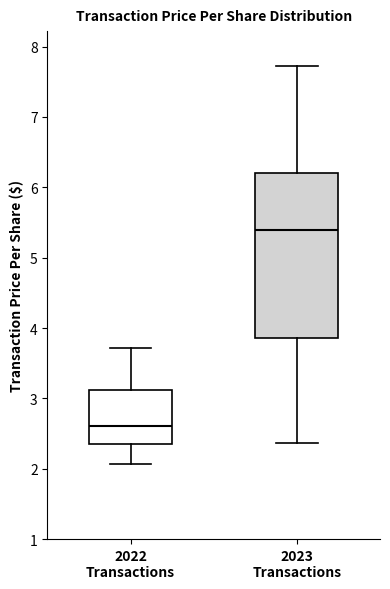

Reading left to right, read every box against the y-axis: the position of its median line, the range the box covers, and the ends of its whiskers. The values are not printed on the chart, so give them approximately, as read against the axis.

2022 Transactions: median 2.6, box 2.4 to 3.1, whiskers 2.1 to 3.7
2023 Transactions: median 5.4, box 3.9 to 6.2, whiskers 2.4 to 7.7